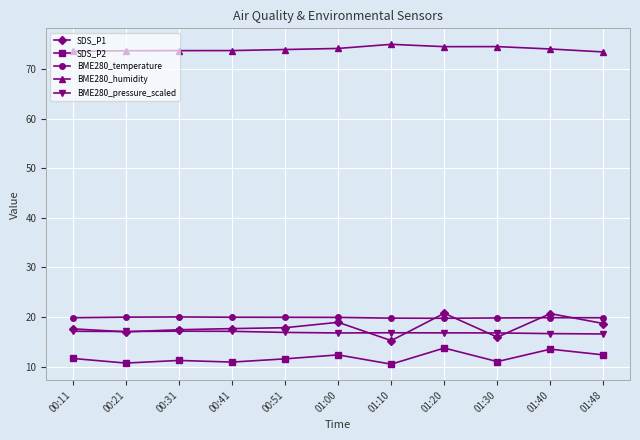

The SDS_P2 series shows 22.1 at 01:00. True or false?

False